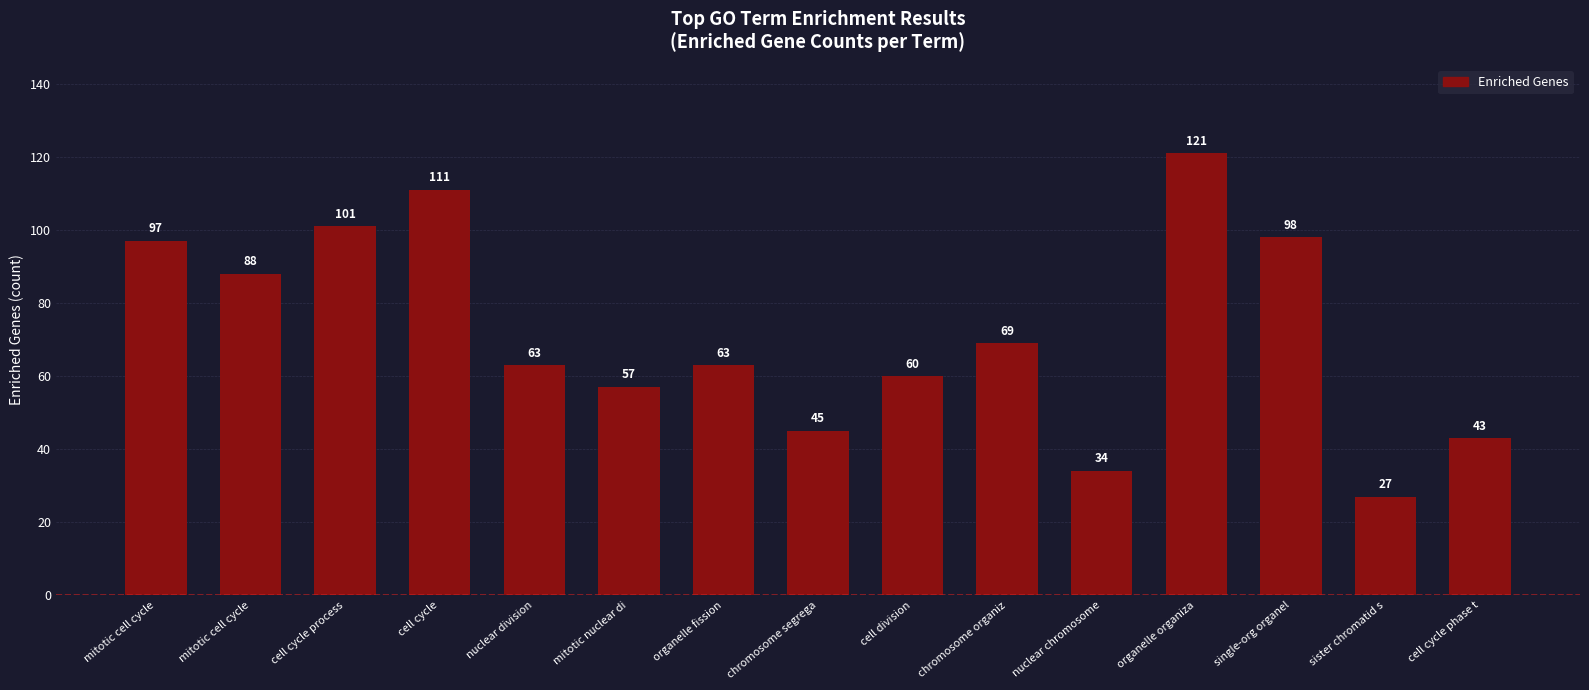

Read the value at cell cycle process.

101